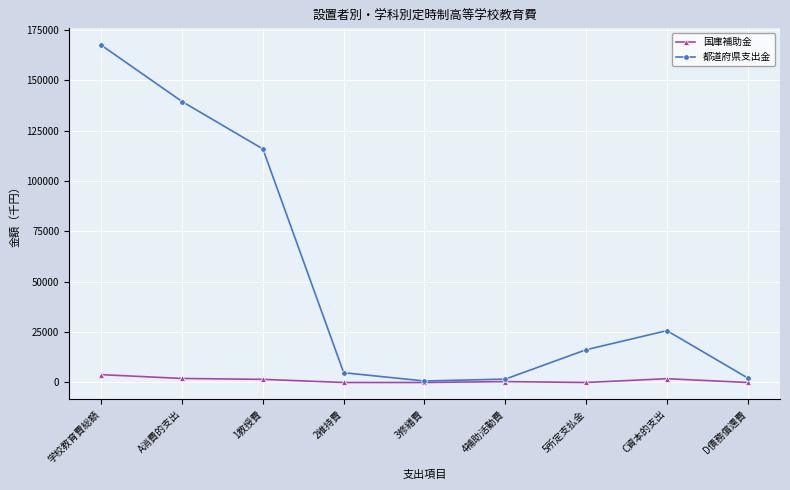

True or false: 国庫補助金 has a value of 0 at 2維持費.

True